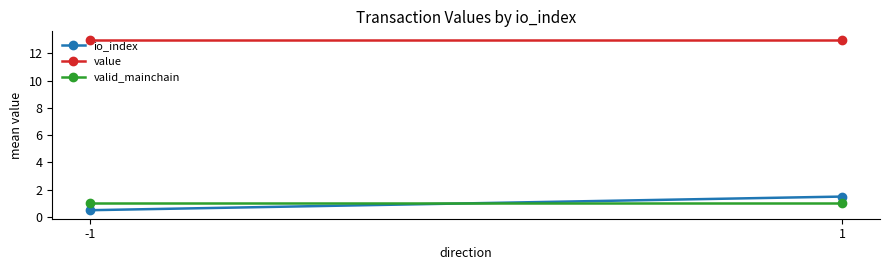

How many lines are shown in the chart?

3